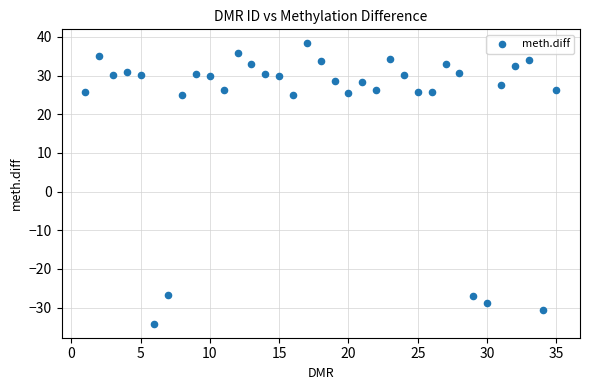

What is the range of X values (max minus min)?

34.0